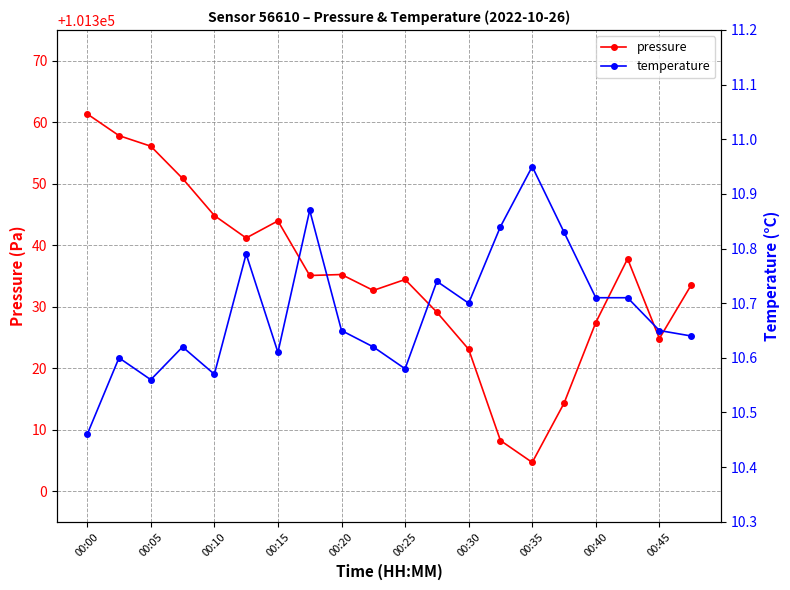

Reading left to right, what are all the values shown in this chart?

pressure: 101361.3	101357.8	101356.1	101350.8	101344.8	101341.2	101343.9	101335.1	101335.2	101332.6	101334.4	101329.1	101323.1	101308.2	101304.7	101314.3	101327.4	101337.8	101324.8	101333.5
temperature: 10.5	10.6	10.6	10.6	10.6	10.8	10.6	10.9	10.7	10.6	10.6	10.7	10.7	10.8	10.9	10.8	10.7	10.7	10.7	10.6